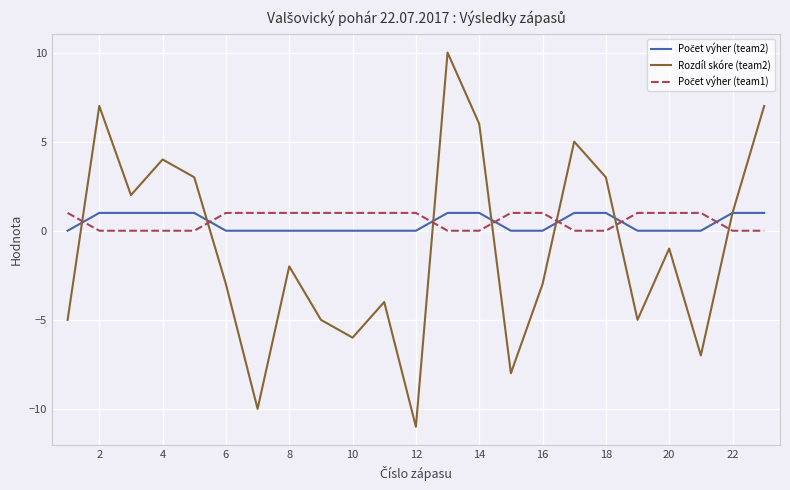

Which series has the largest range (max minus min)?

Rozdíl skóre (team2)